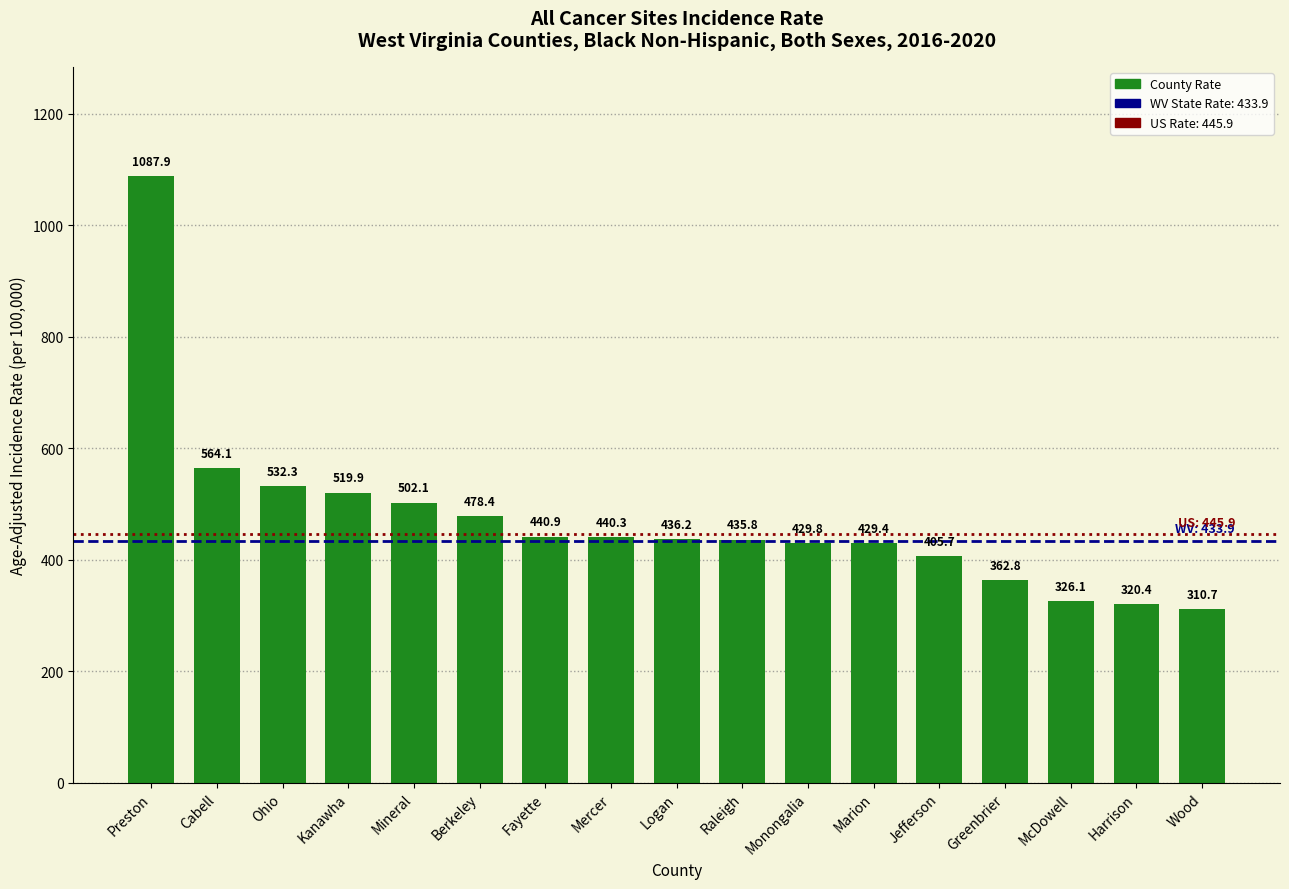

What is the change in value from Logan to McDowell?

-110.1